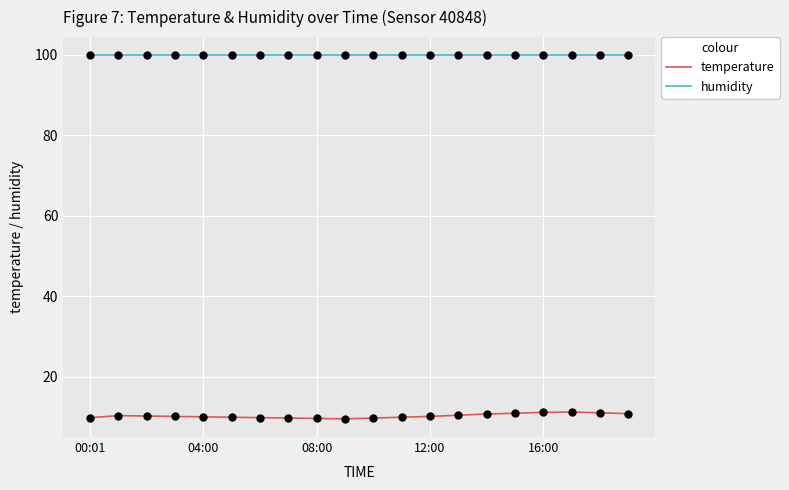

Which series has the largest total across all categories?

humidity